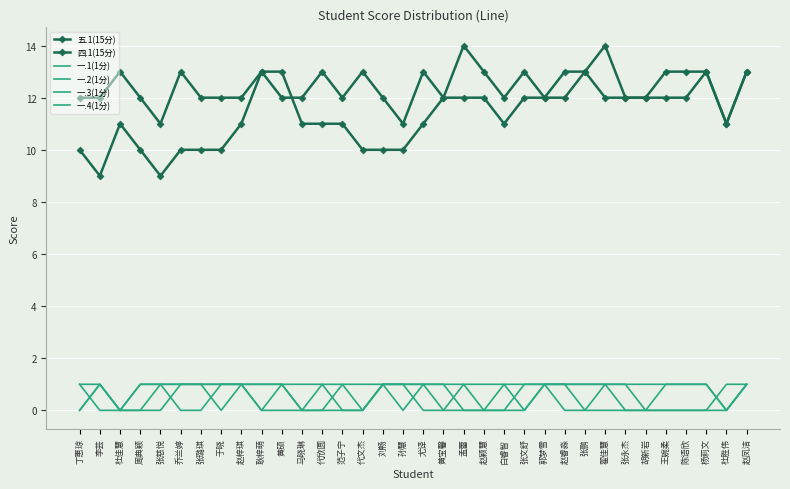

At which label does 一.1(1分) reach its peak?

李芸